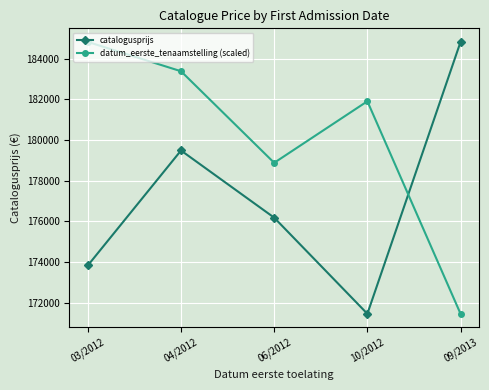

What is the total value across all series at 10/2012?

353368.4